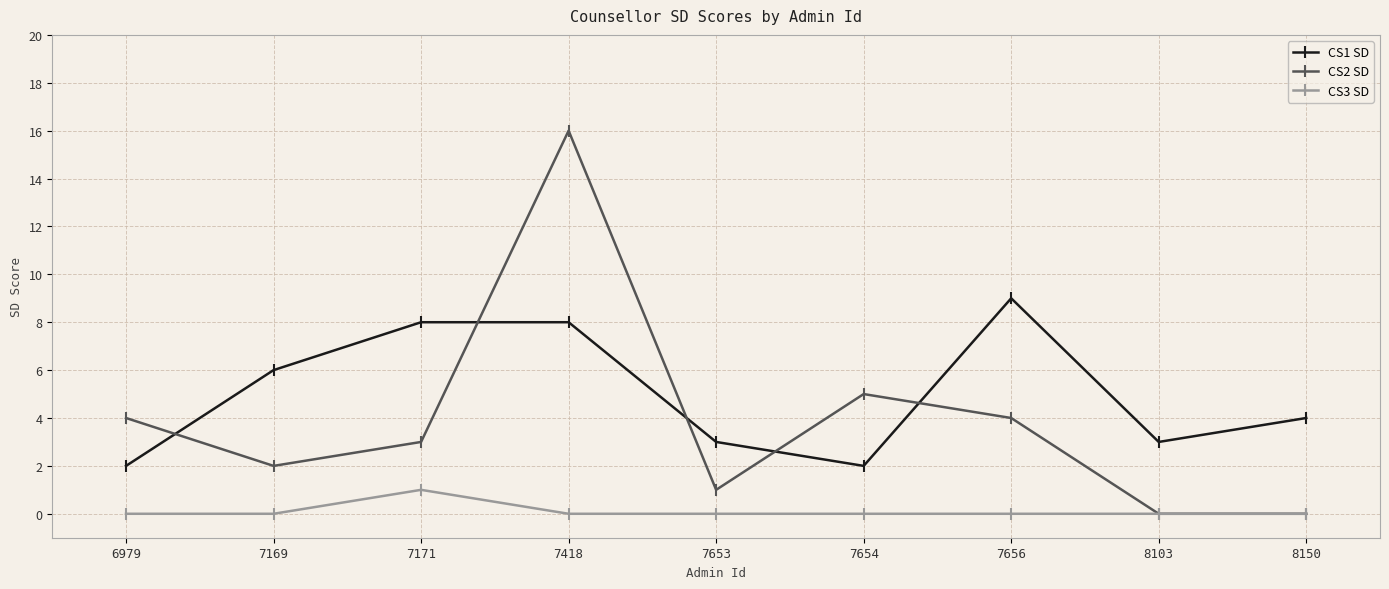

What is the sum of all CS1 SD values?

45